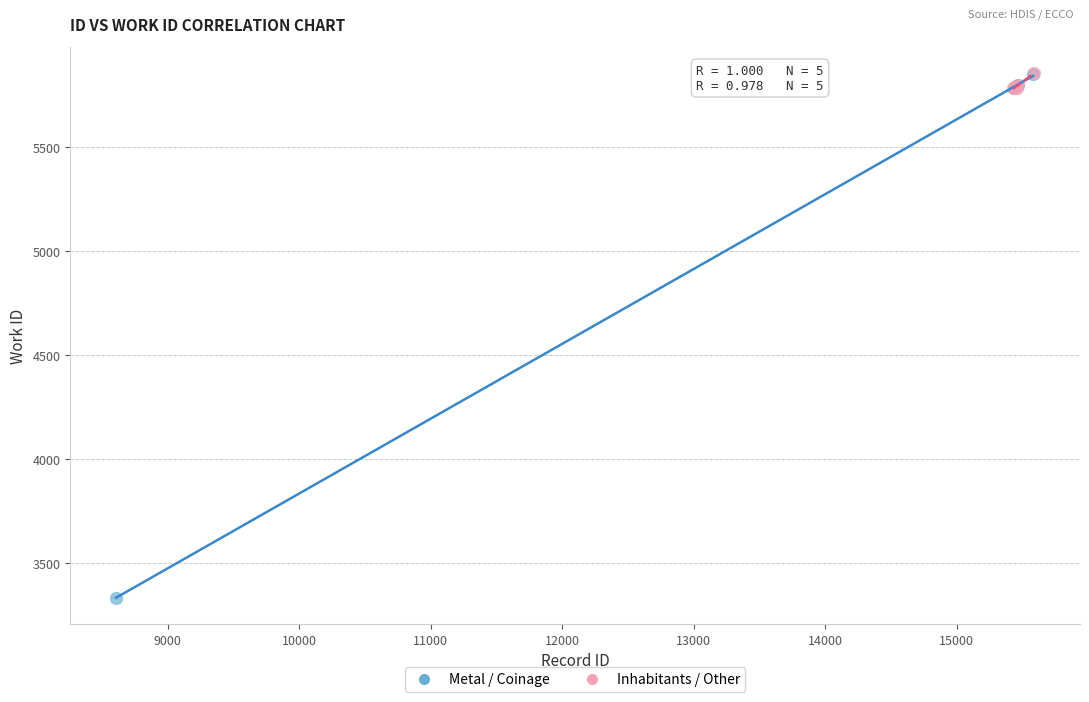

Which series has the largest Y range (max minus min)?

Metal / Coinage